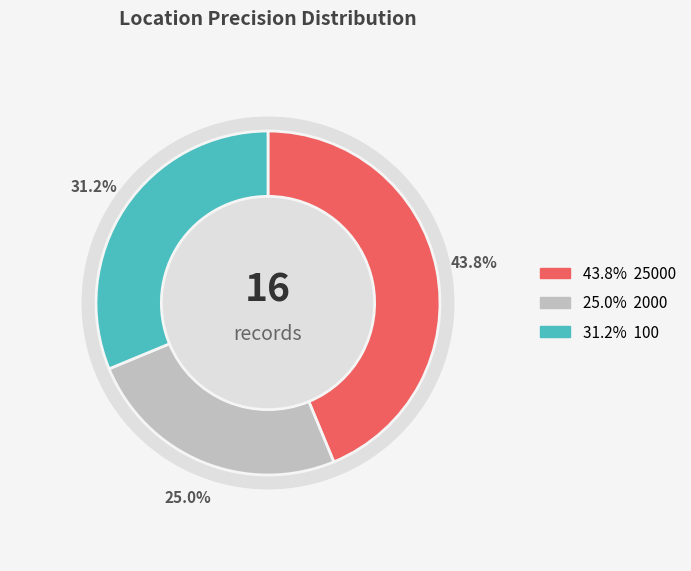

To the nearest percent, what is the average slice percentage?

33%